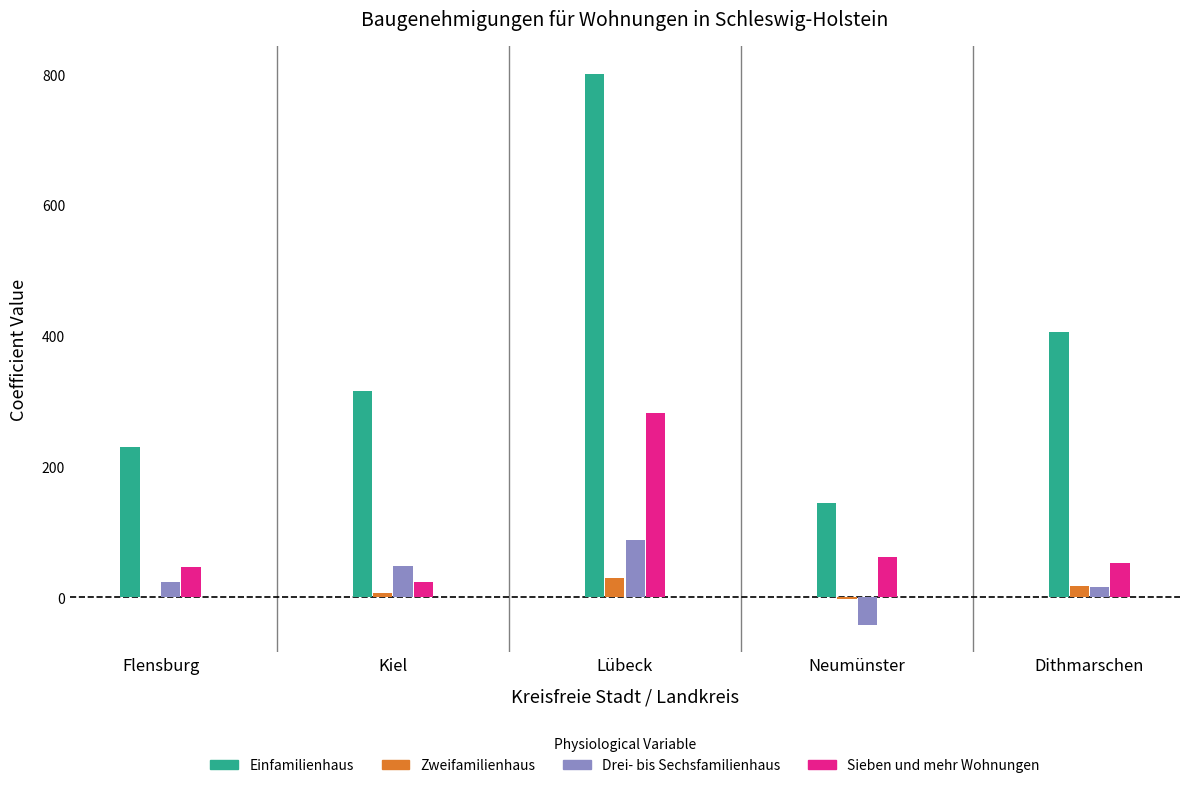

True or false: Sieben und mehr Wohnungen has a value of 53 at Dithmarschen.

True